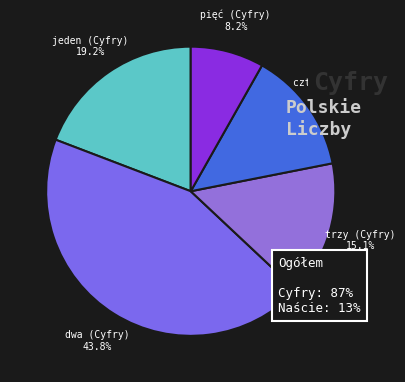

How many segments does this pie chart have?

5